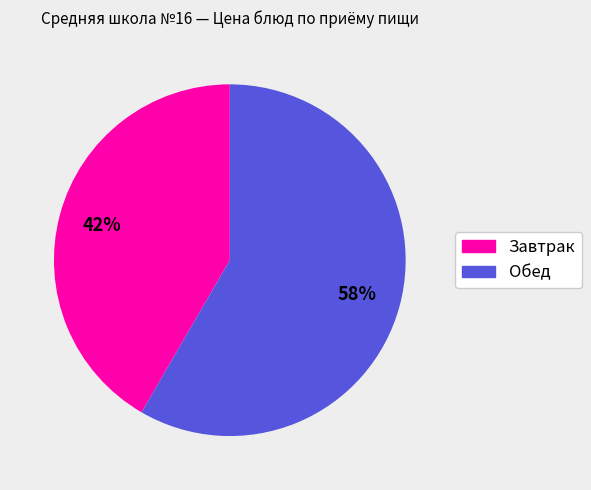

To the nearest percent, what is the average slice percentage?

50%